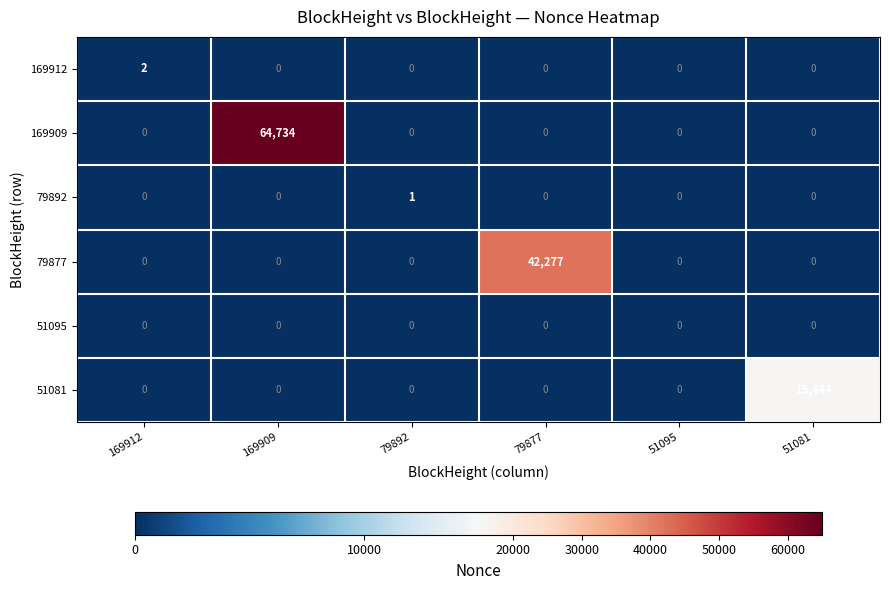

Is it true that 169912 equals 0 at 79877?

True